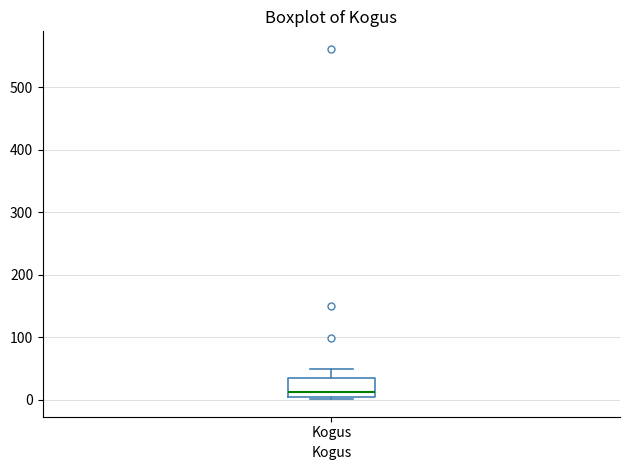

Transcribe this box plot: give where the median line is, the range the box spans, and where the two whiskers end, as read against the y-axis. The values are not printed on the chart, so give them approximately, as read against the axis.

median 10, box 0 to 30, whiskers 0 (just below the box's lower edge) to 50